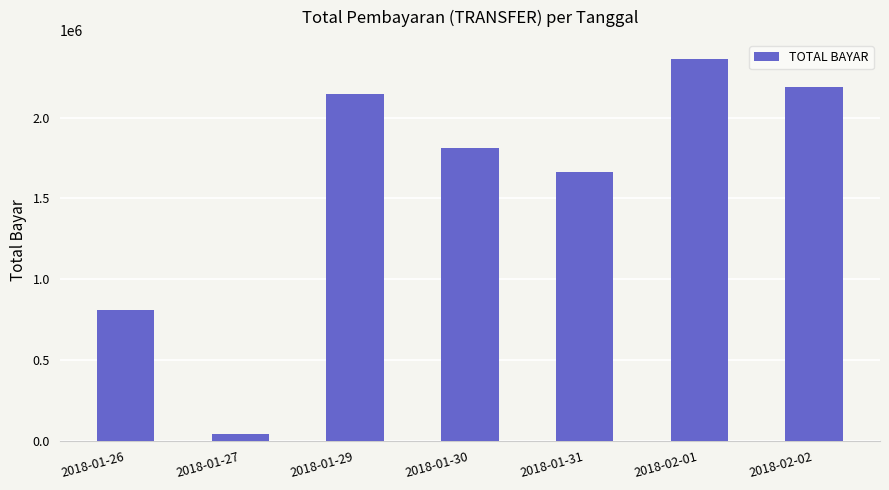

Reading right to left, extract all data points from this chart.

2018-02-02=2187151	2018-02-01=2362325	2018-01-31=1660927	2018-01-30=1812475	2018-01-29=2147863	2018-01-27=40425	2018-01-26=808851